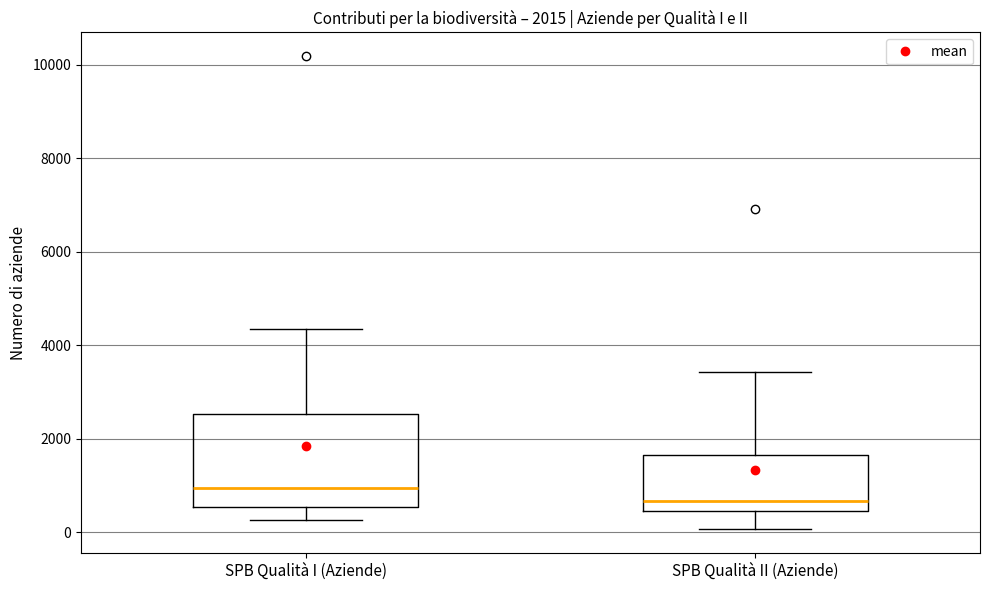

Comparing the boxes themselves (not the whiskers), which one is the tallest?

SPB Qualità I (Aziende)